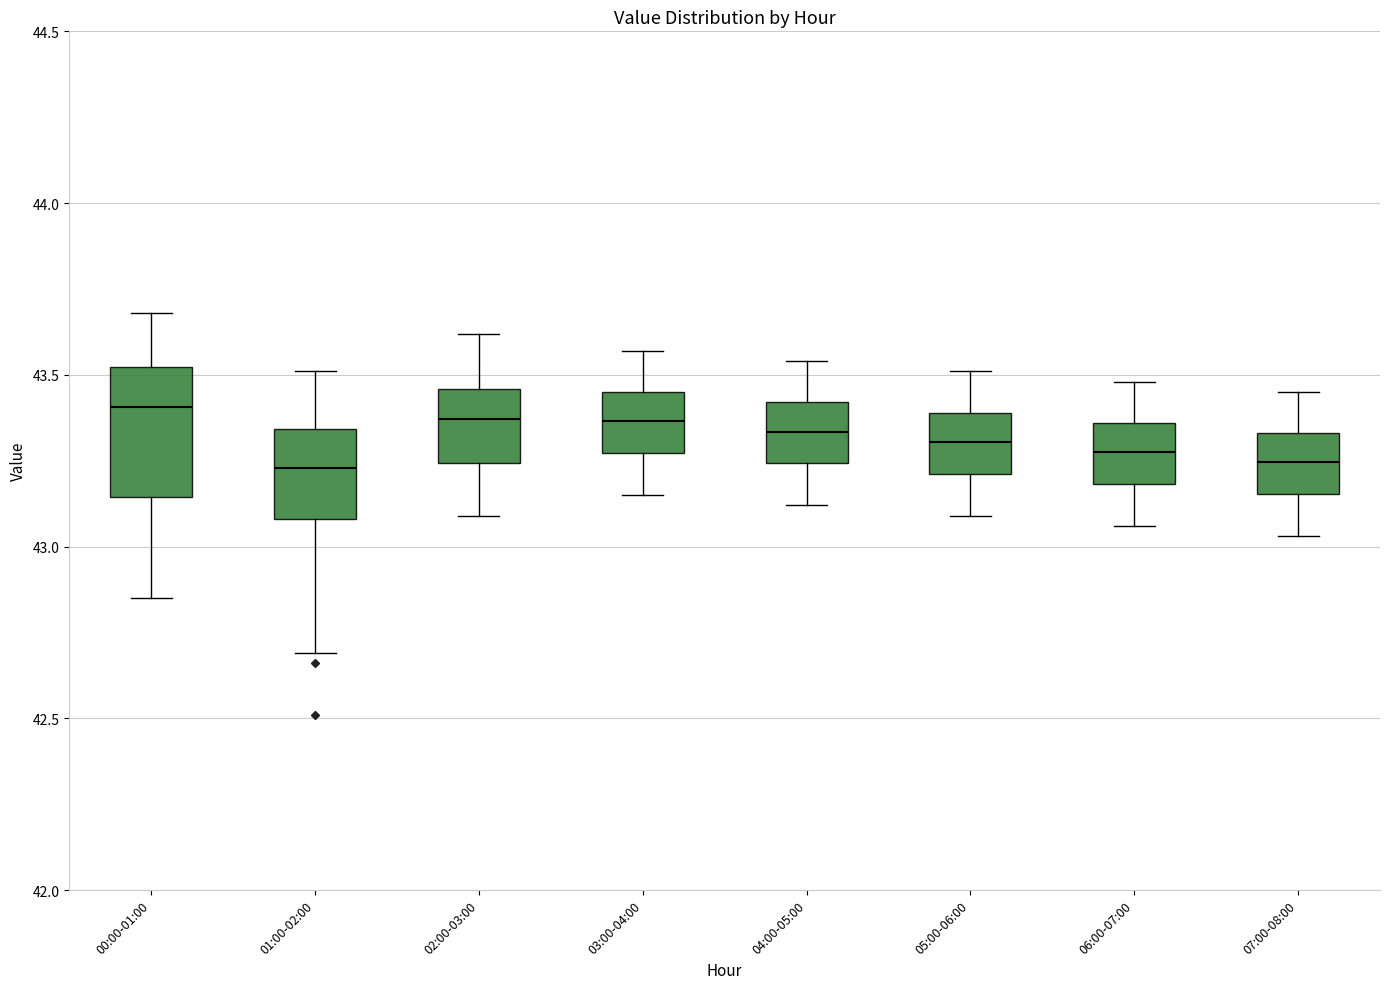

Where does the median line of the box for 06:00-07:00 sit on the y-axis? The values are not printed on the chart, so give them approximately, as read against the axis.

43.30